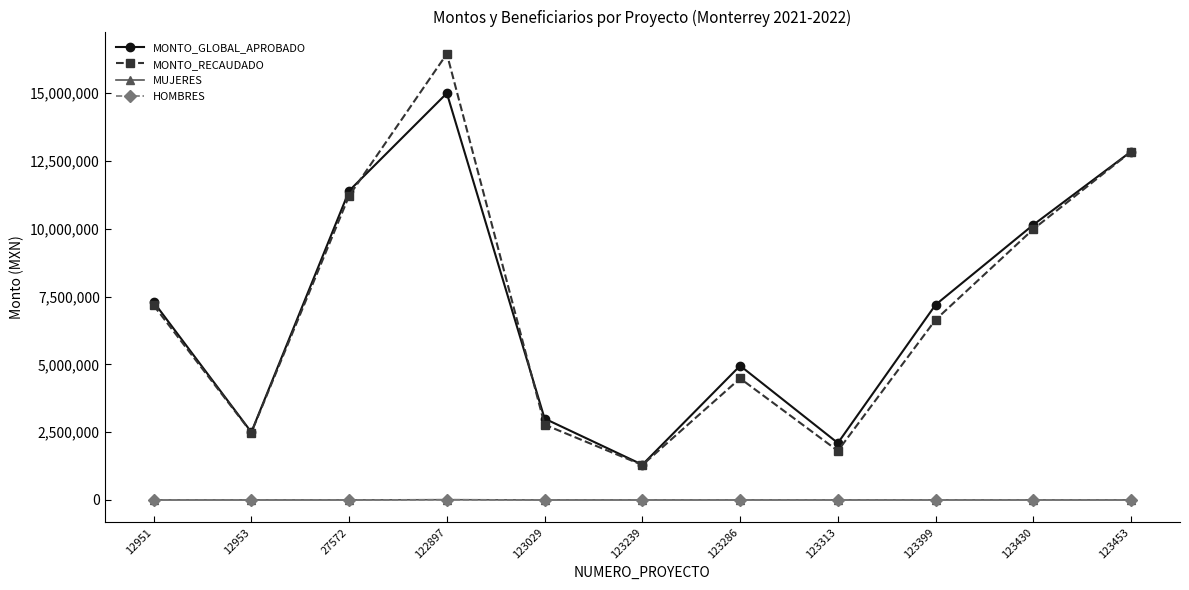

The MONTO_RECAUDADO series shows 588526.6 at 123239. True or false?

False